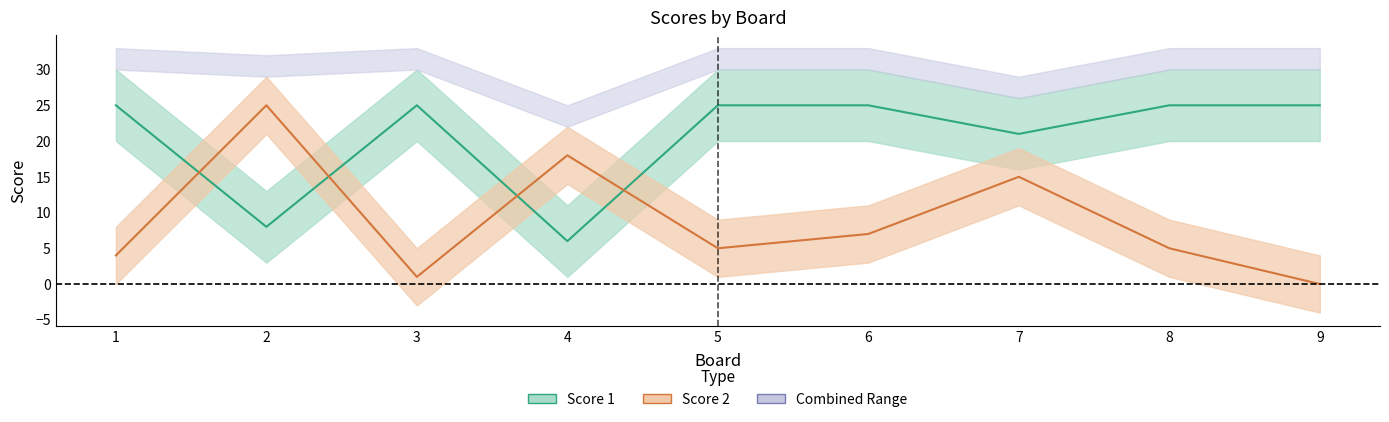

Which label corresponds to the smallest value in the chart?

9